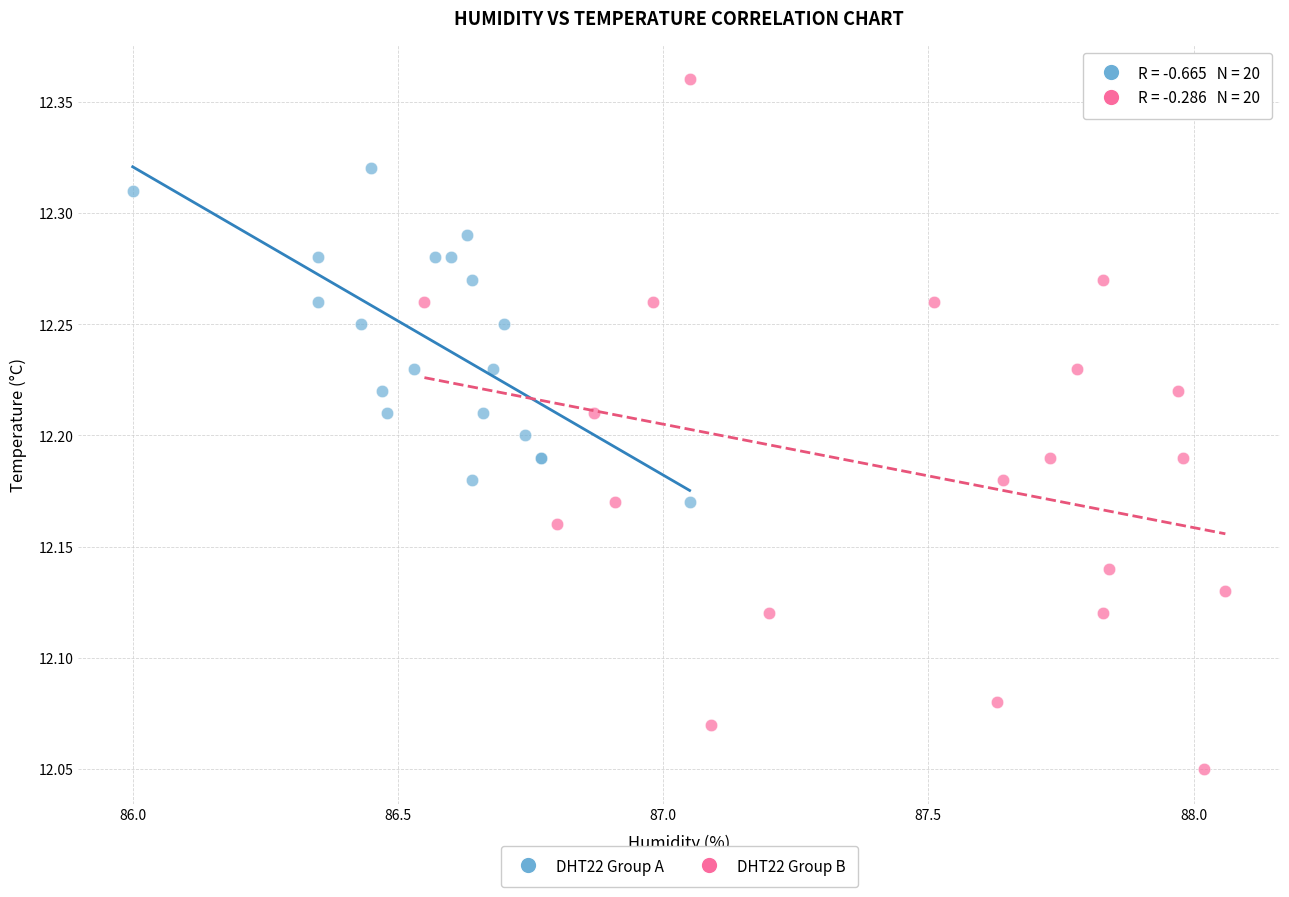

What are all the series names shown in the legend?

DHT22 Group A, DHT22 Group B